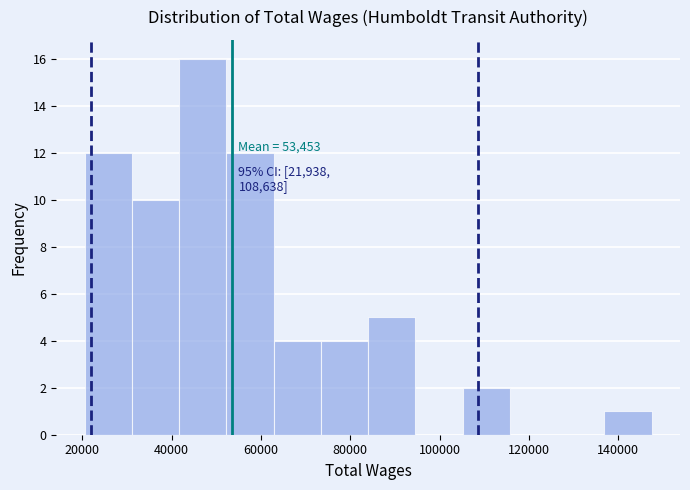

Which range on the x-axis has the tallest bar?

42000 to 52000